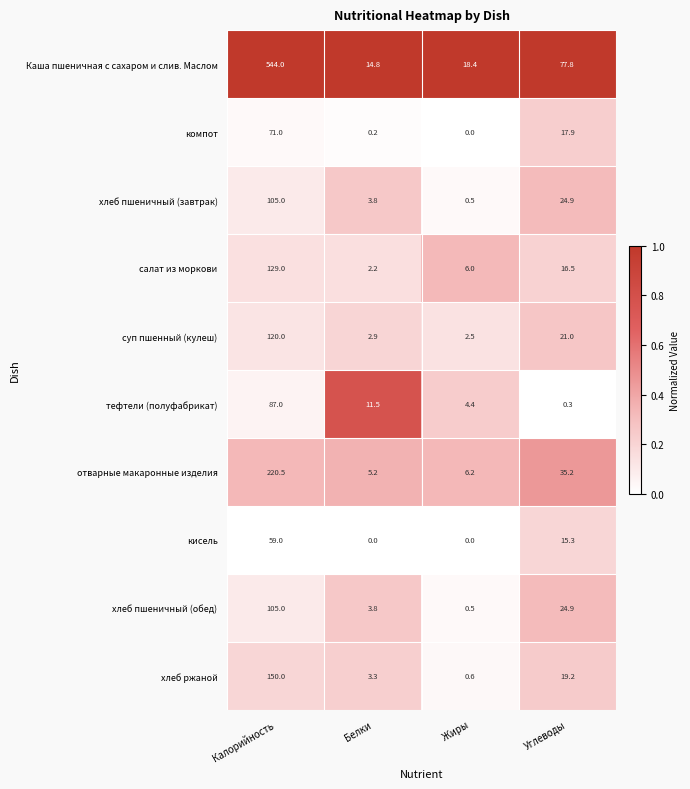

At which label does Каша пшеничная с сахаром и слив. Маслом reach its peak?

Калорийность